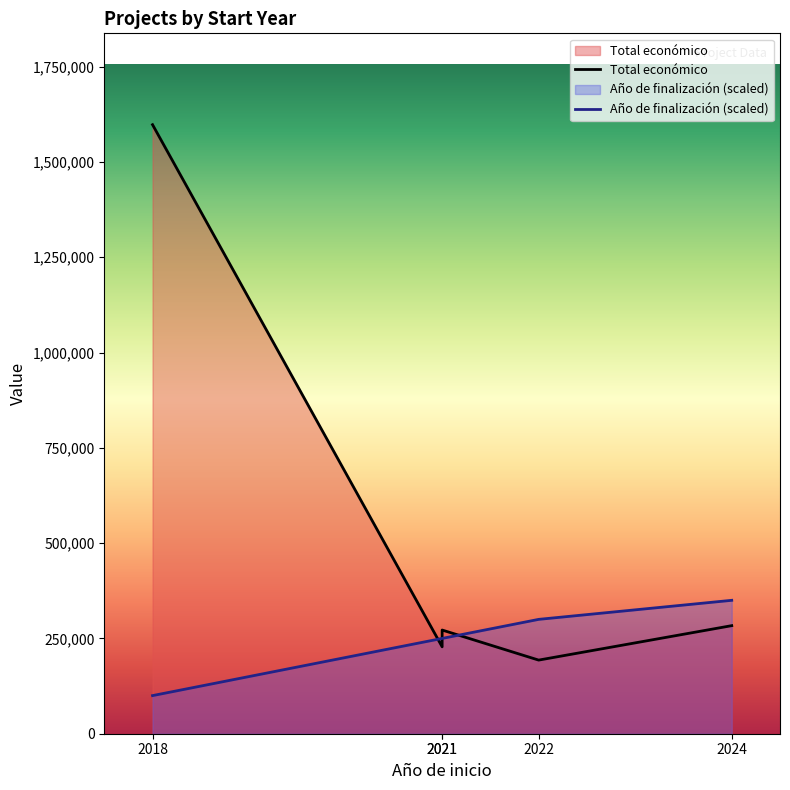

The Total económico series shows 345634 at 2022. True or false?

False